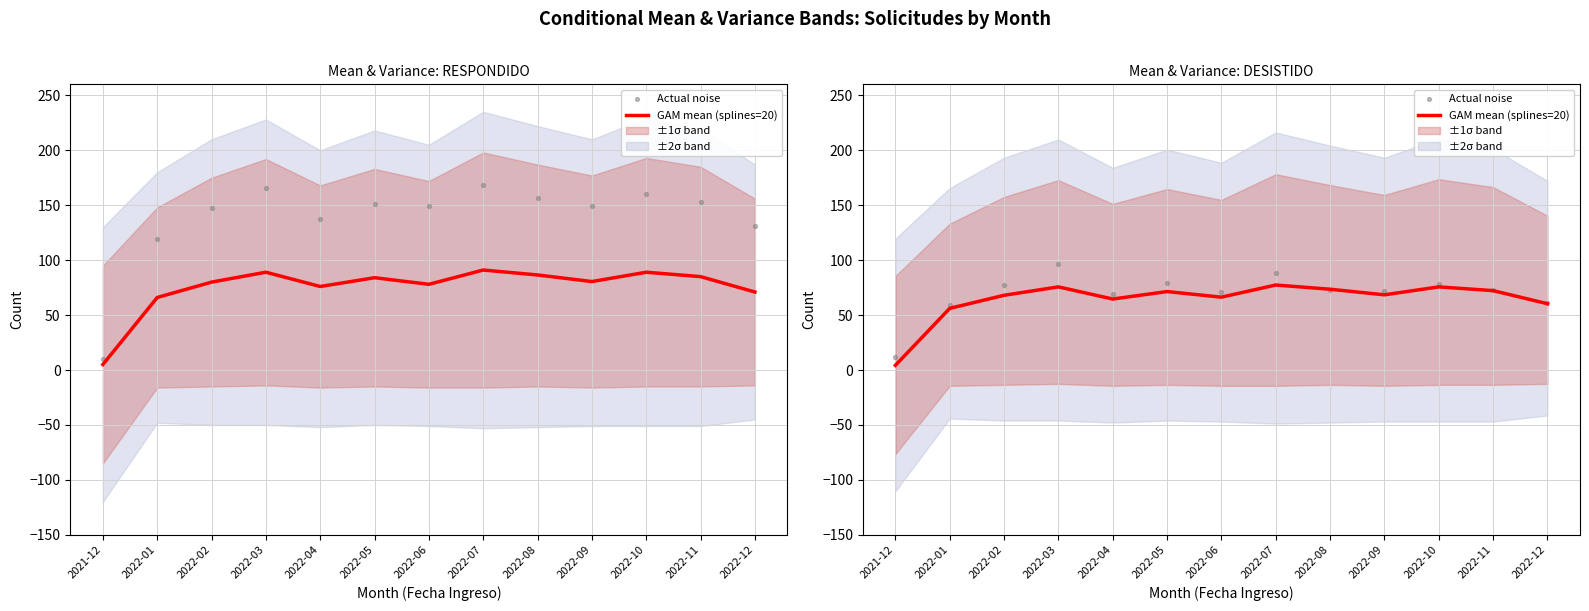

Which series reaches the maximum Y coordinate?

Actual noise